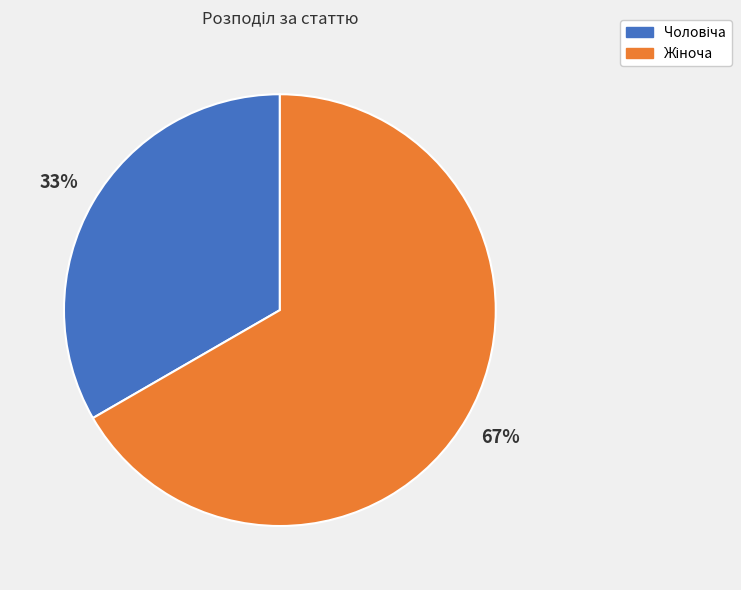

To the nearest percent, what is the average slice percentage?

50%